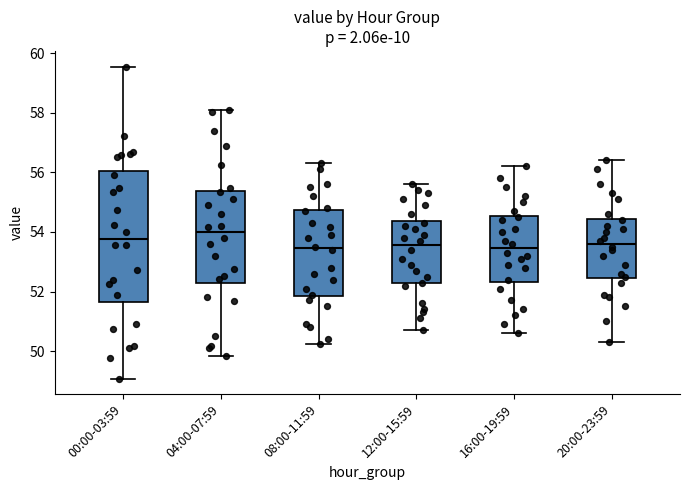

Reading left to right, read every box against the y-axis: the position of its median line, the range the box covers, and the ends of its whiskers. The values are not printed on the chart, so give them approximately, as read against the axis.

00:00-03:59: median 53.8, box 51.6 to 56.0, whiskers 49.0 to 59.6
04:00-07:59: median 54.0, box 52.2 to 55.4, whiskers 49.8 to 58.0
08:00-11:59: median 53.4, box 51.8 to 54.8, whiskers 50.2 to 56.4
12:00-15:59: median 53.6, box 52.2 to 54.4, whiskers 50.8 to 55.6
16:00-19:59: median 53.4, box 52.4 to 54.6, whiskers 50.6 to 56.2
20:00-23:59: median 53.6, box 52.4 to 54.4, whiskers 50.4 to 56.4